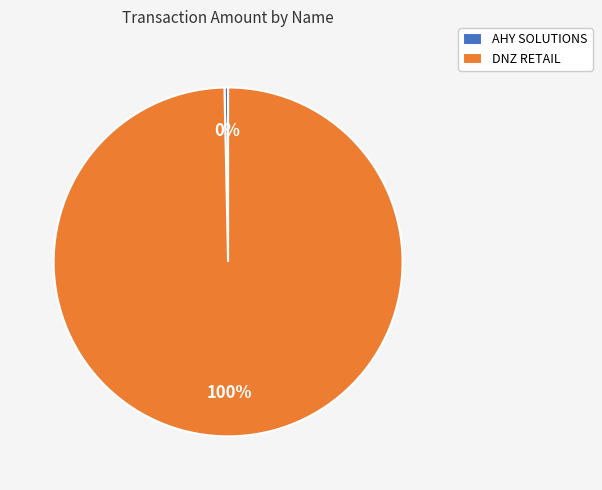

Rank the categories by value from lowest to highest.

AHY SOLUTIONS, DNZ RETAIL